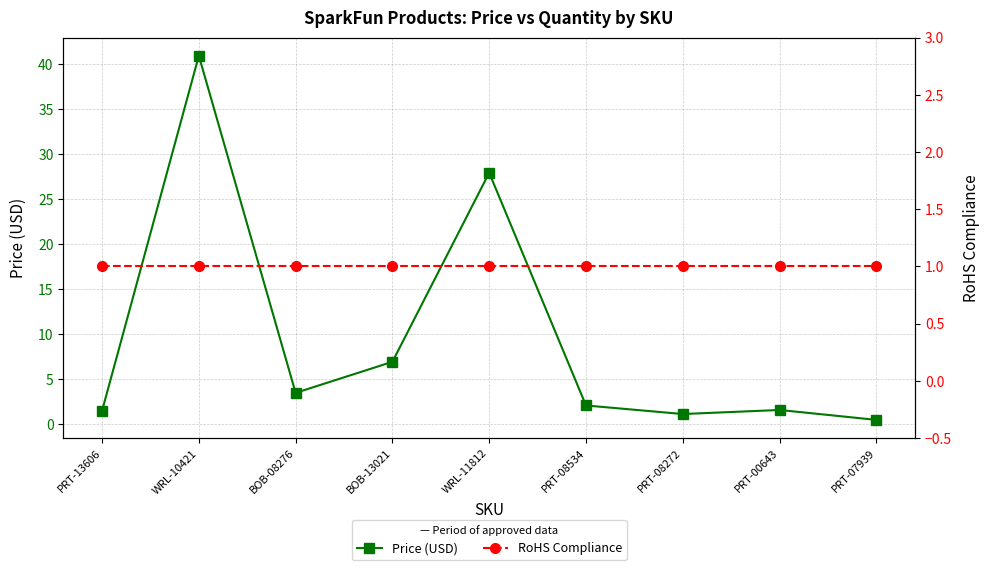

Reading right to left, what are all the values shown in this chart?

Price (USD): 0.5	1.6	1.1	2.1	27.9	7.0	3.5	41.0	1.5
RoHS Compliance: 1.0	1.0	1.0	1.0	1.0	1.0	1.0	1.0	1.0